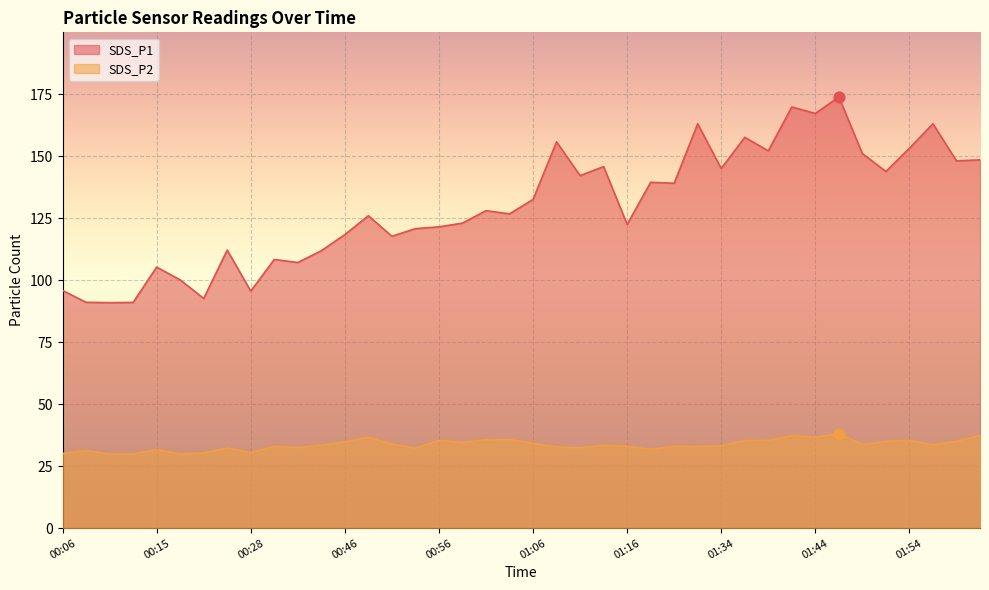

Which series reaches the maximum Y coordinate?

SDS_P1